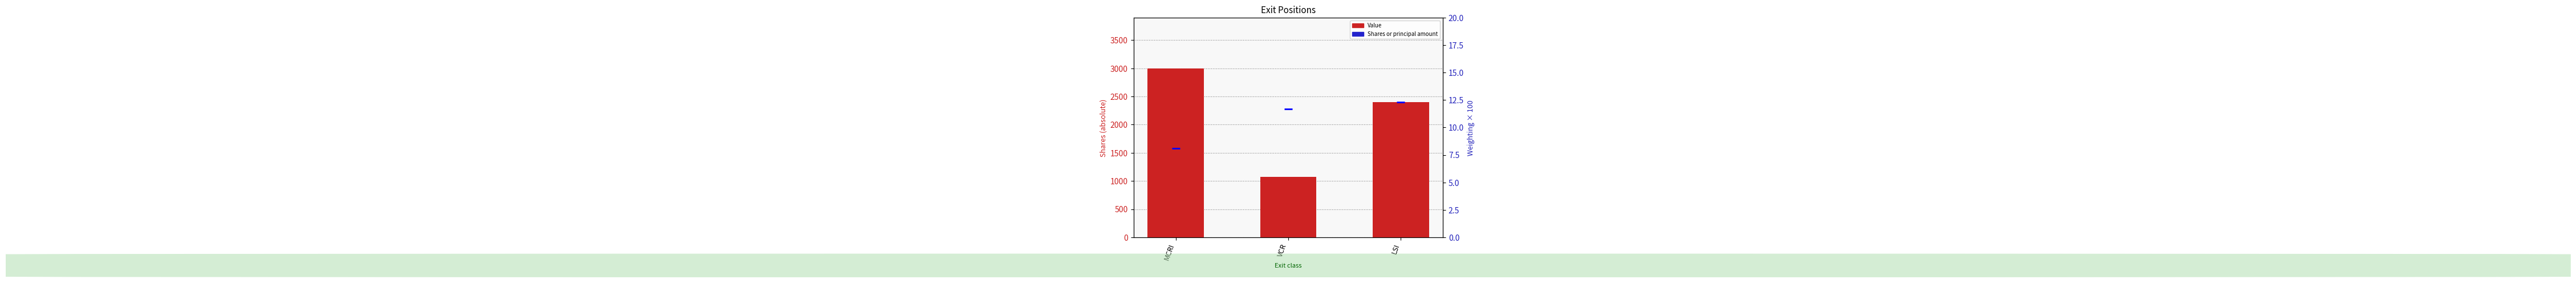

What is the value of the Value bar at the 3rd from the left?

2400